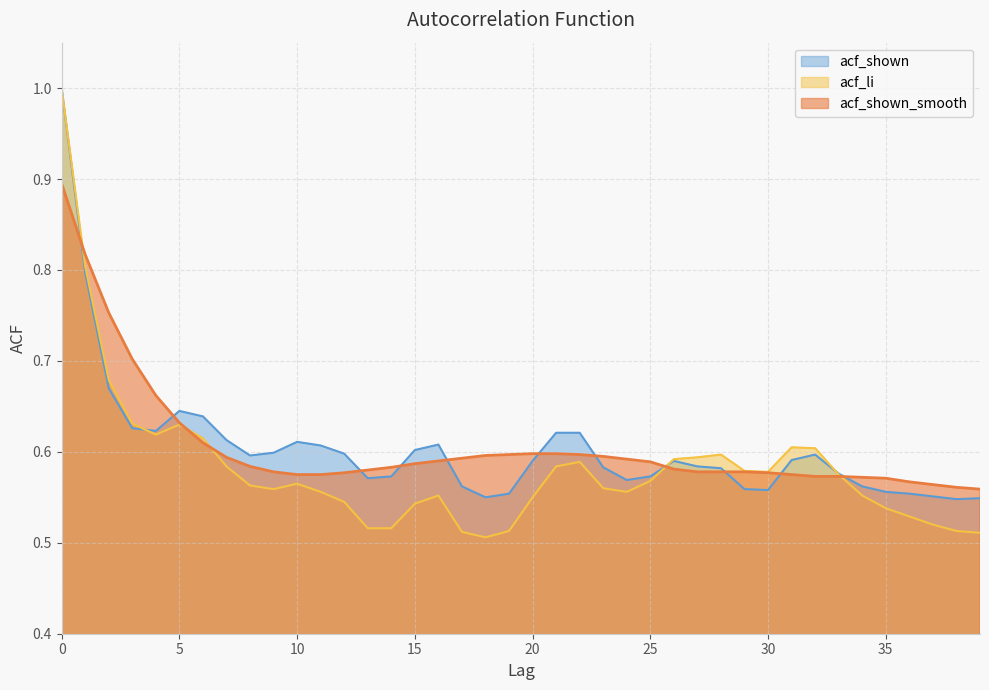

Which series changed the most between 13 and 24?

acf_li